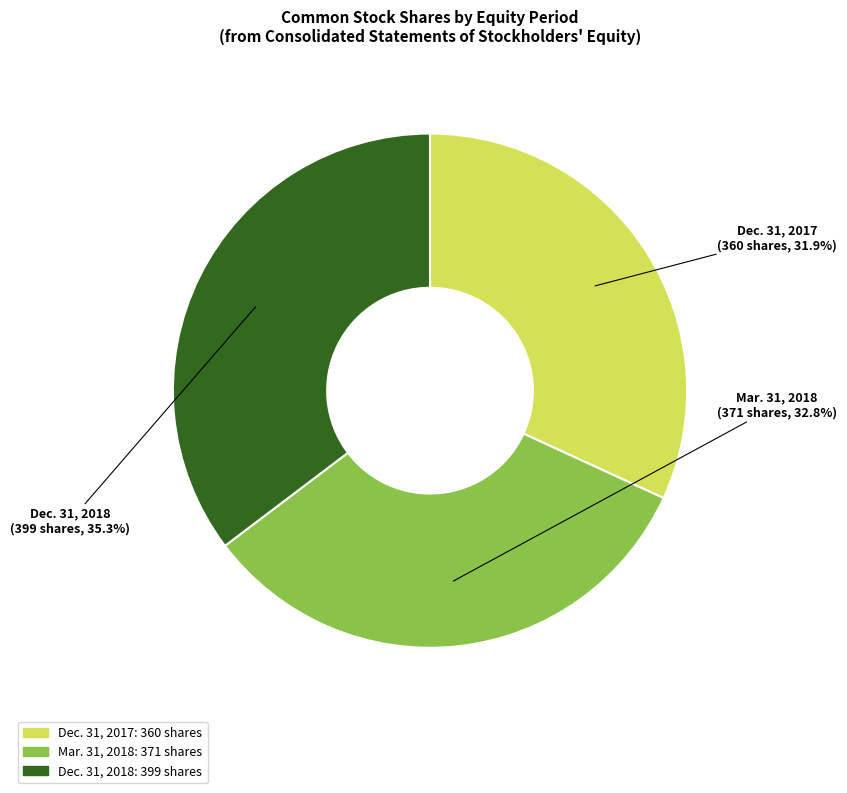

Which slice is the smallest?

Dec. 31, 2017